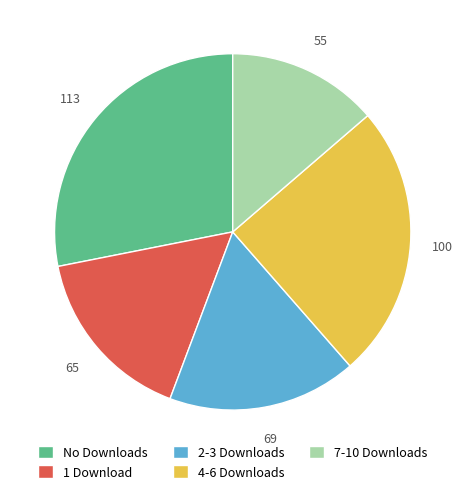

Which category has the biggest portion of the pie?

No Downloads